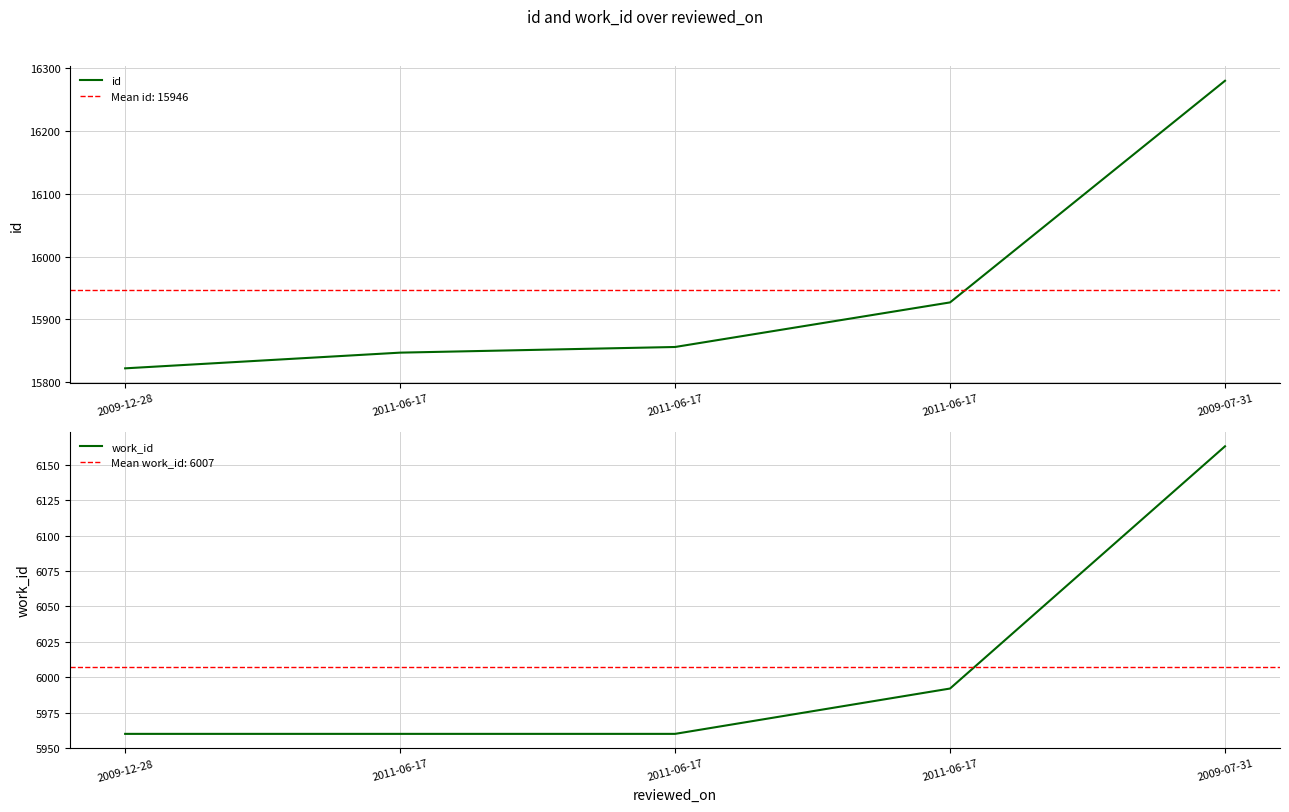

True or false: id has more than 2 points higher than both neighbors.

False